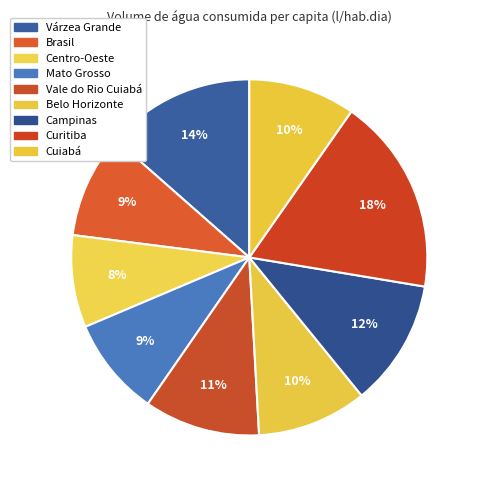

The Cuiabá slice represents 10% of the pie. True or false?

True